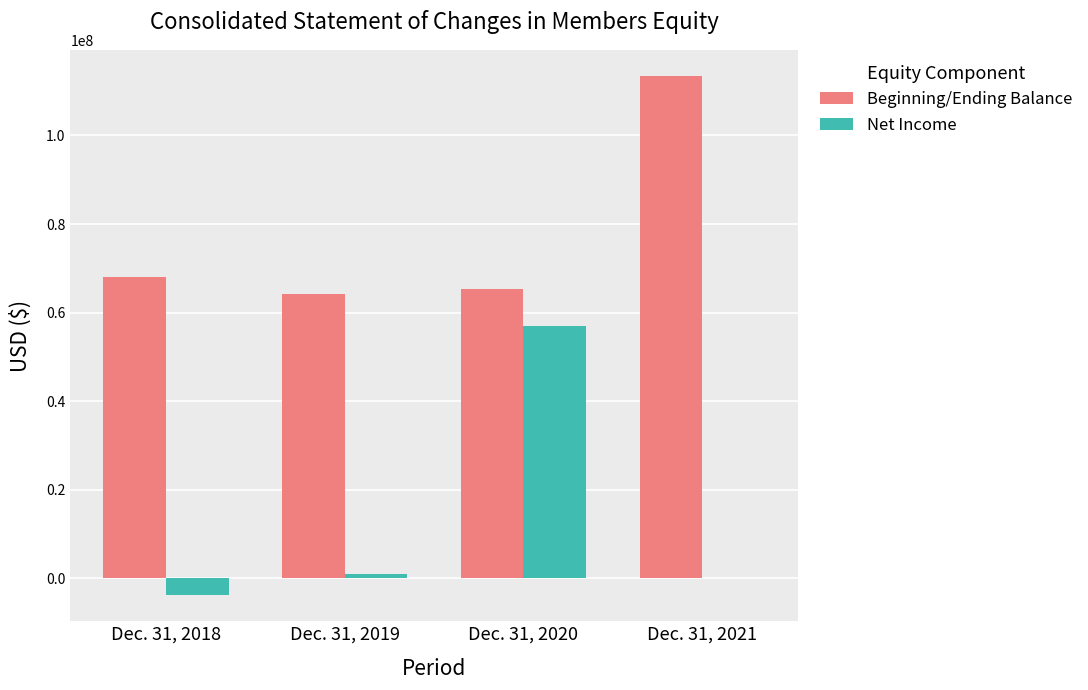

At which label is Beginning/Ending Balance closest to 88840902?

Dec. 31, 2018